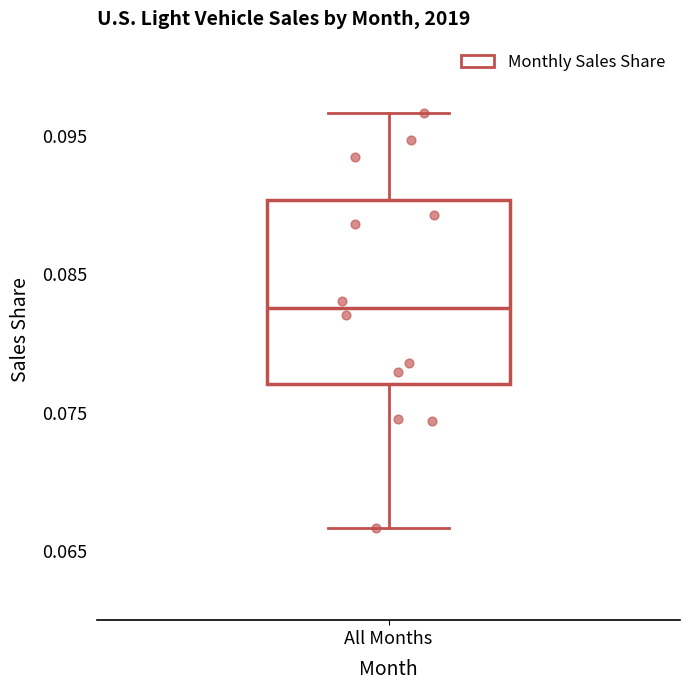

Where does the lower whisker of the box for All Months end on the y-axis? The values are not printed on the chart, so give them approximately, as read against the axis.

0.067